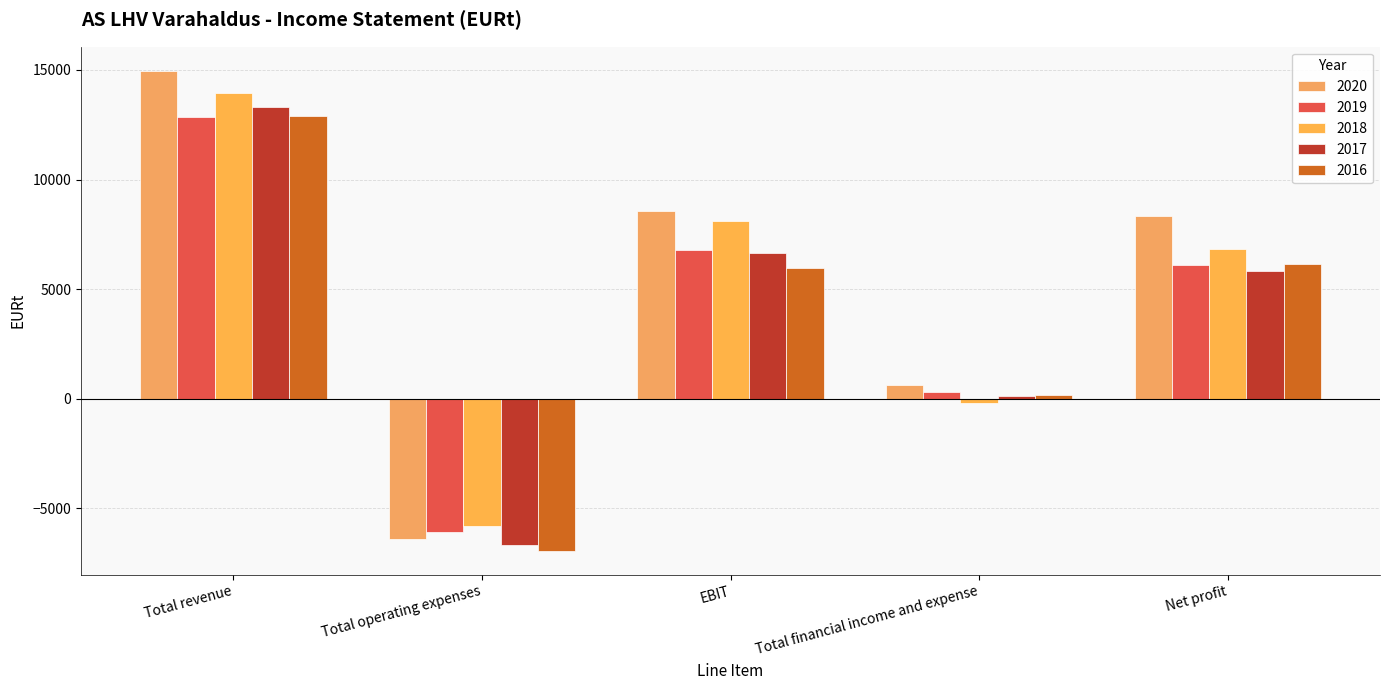

Which series changed the most between Total revenue and EBIT?

2016